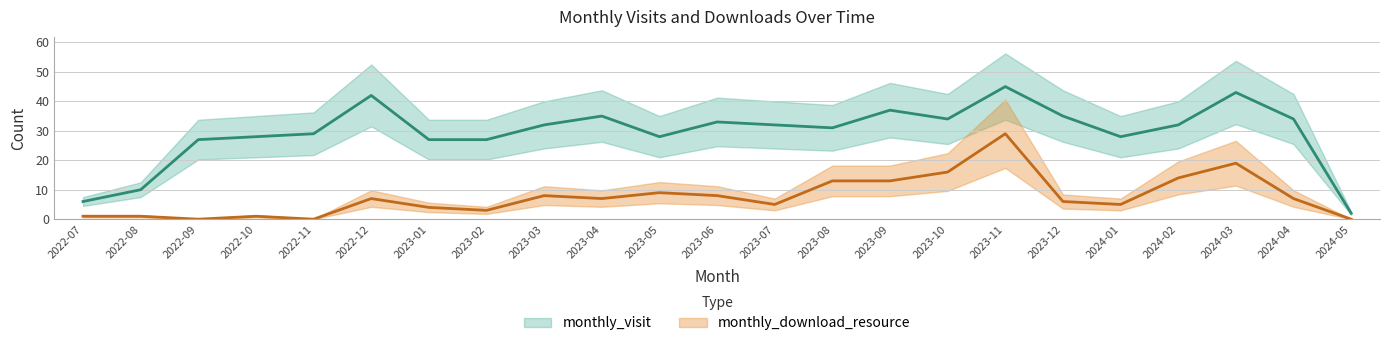

What is the label of the 16th point from the left?

2023-10